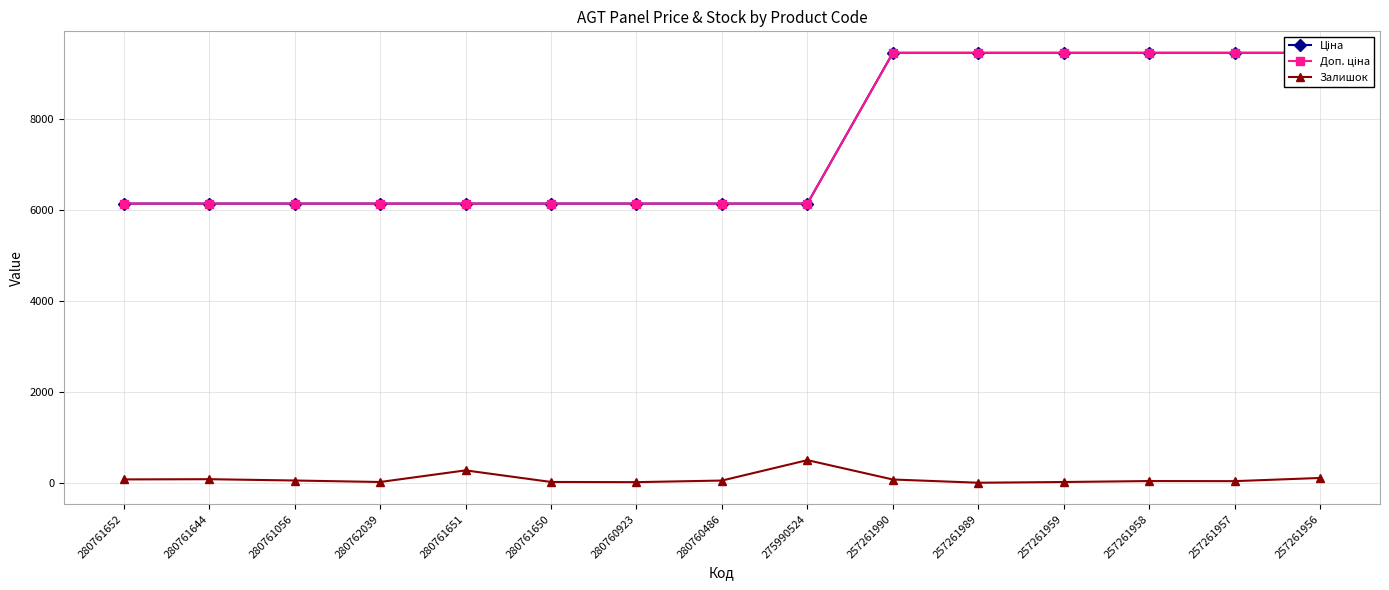

Between 280761652 and 257261990, which series saw the biggest shift?

Ціна